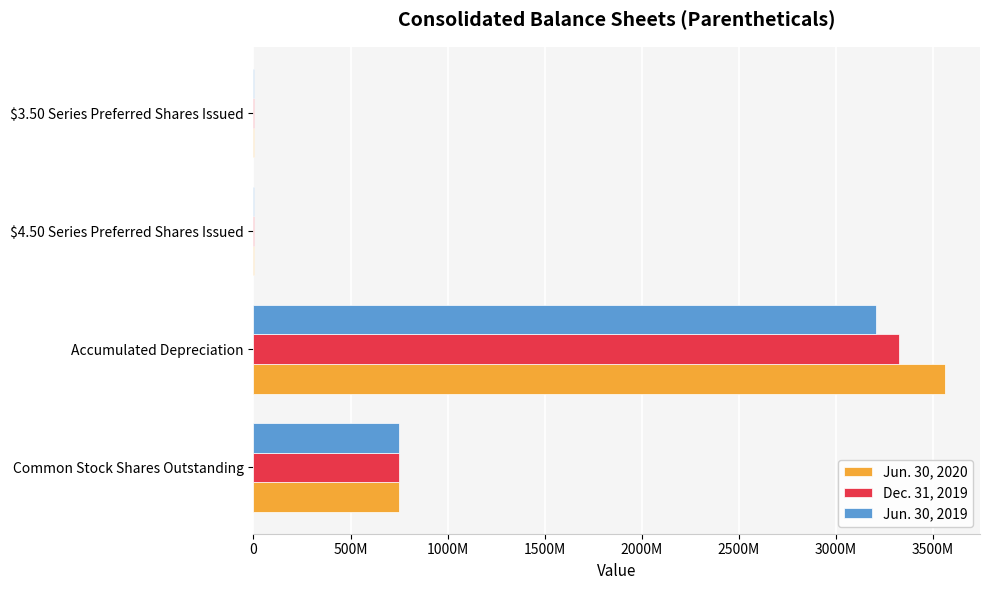

Which series has the largest total across all categories?

Jun. 30, 2020